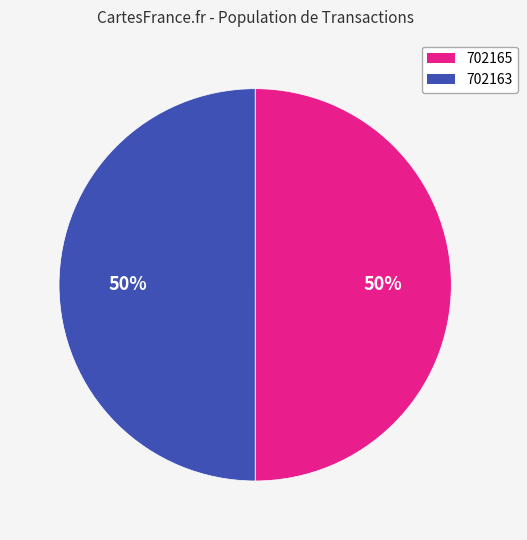

To the nearest percent, what is the average slice percentage?

50%